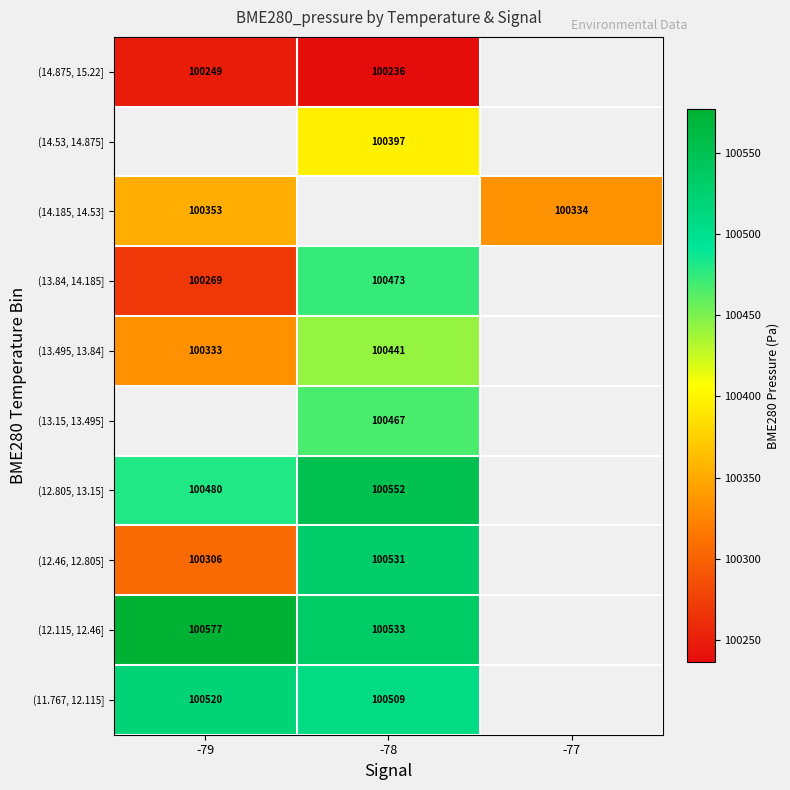

At how many categories does at least one series exceed 100441?

2